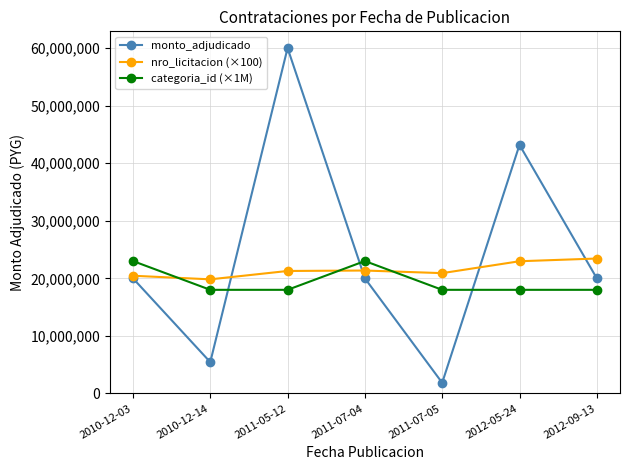

What value does the categoria_id (×1M) series have at 2012-05-24?

18000000